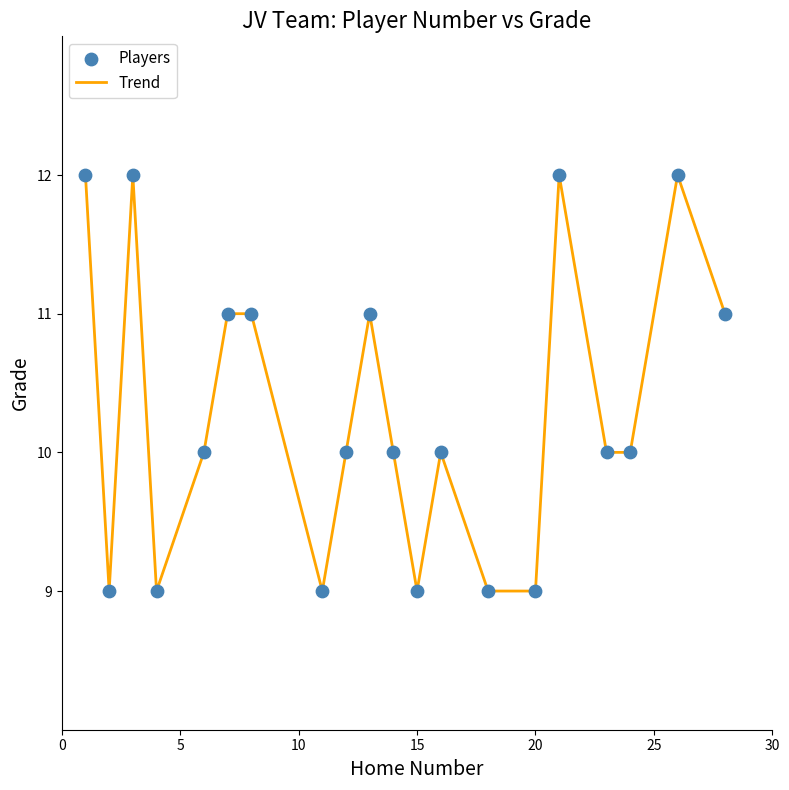

What is the maximum value shown in the chart?

12